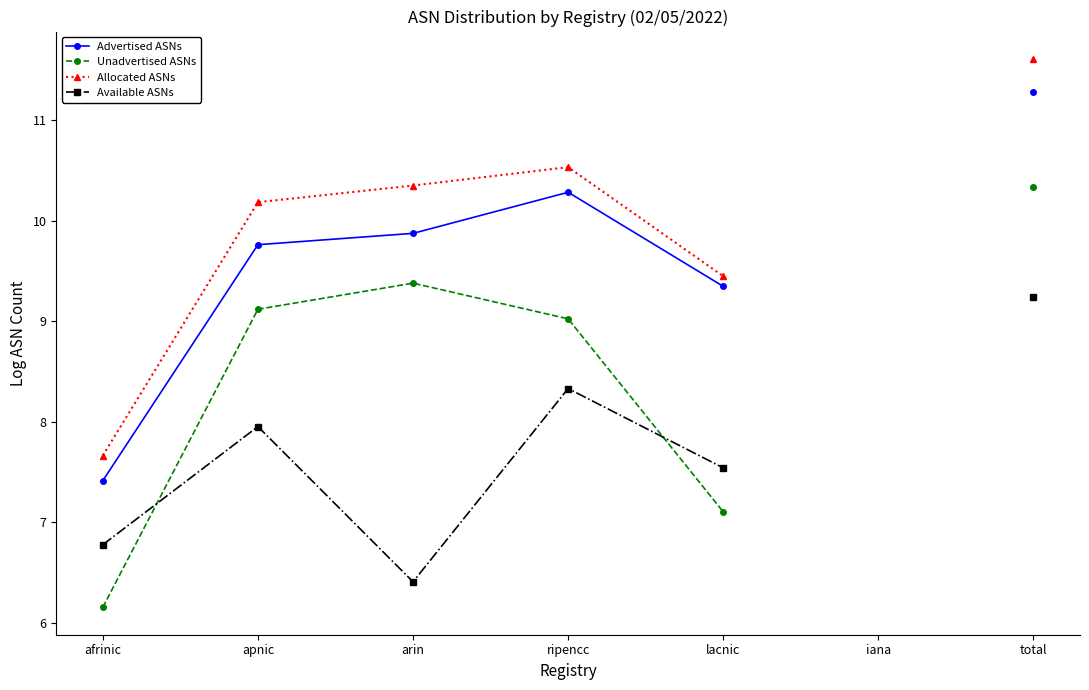

At which label does Unadvertised ASNs first exceed 9?

apnic